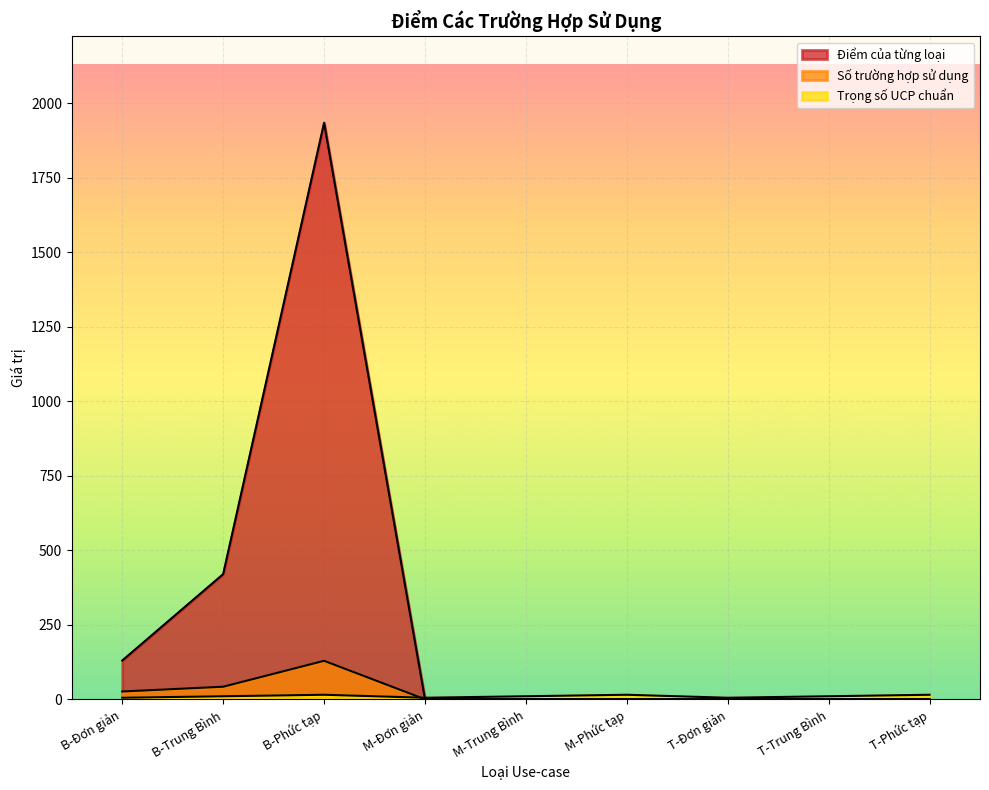

What is the minimum value for Trọng số UCP chuẩn?

5